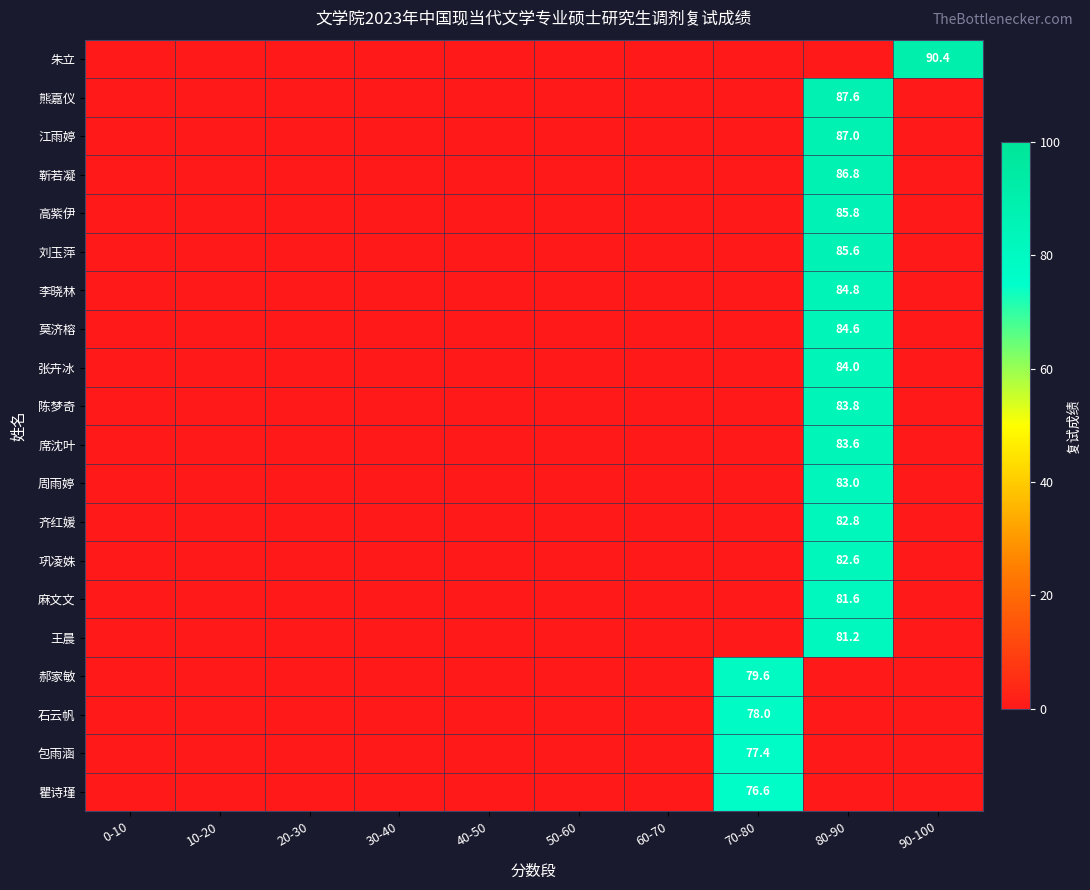

Is the value of 巩凌姝 at 80-90 greater than the value of 麻文文 at 70-80?

Yes